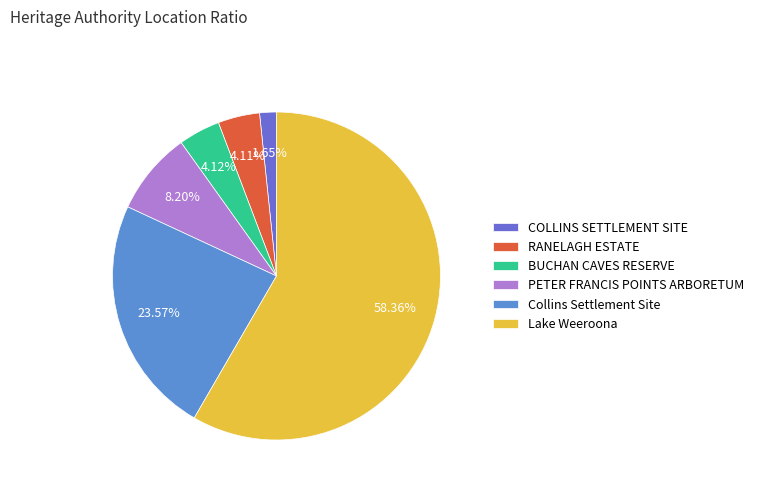

The PETER FRANCIS POINTS ARBORETUM slice represents 8% of the pie. True or false?

True